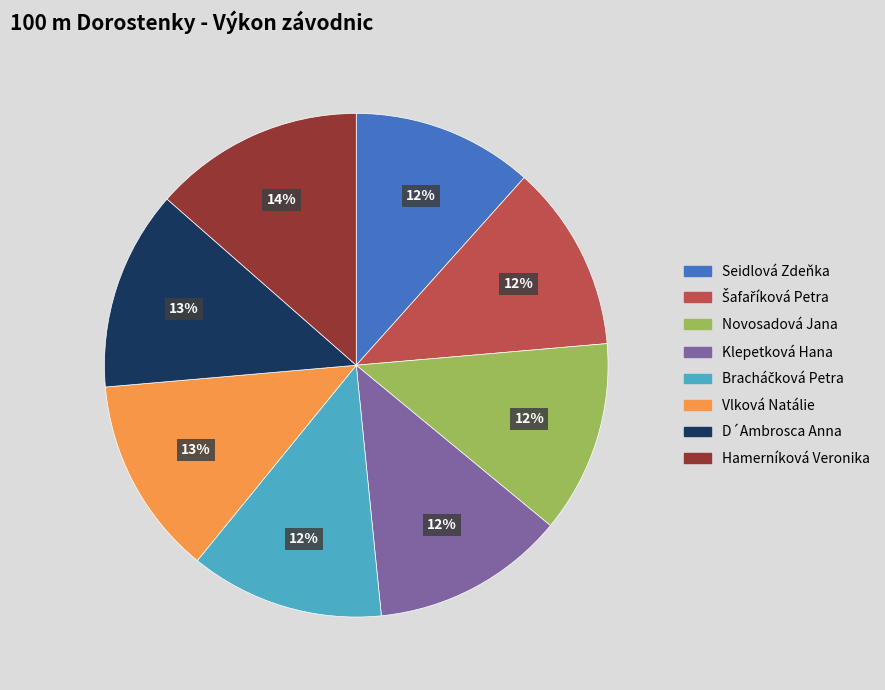

To the nearest percent, what is the average slice percentage?

12%